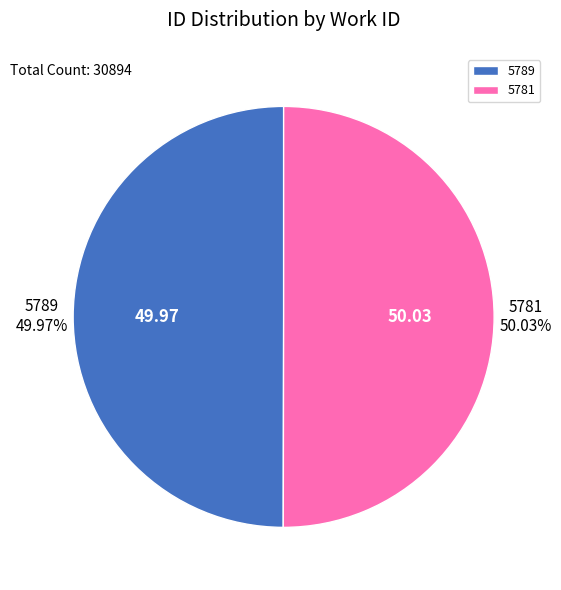

Is there any slice that represents more than half of the pie?

Yes